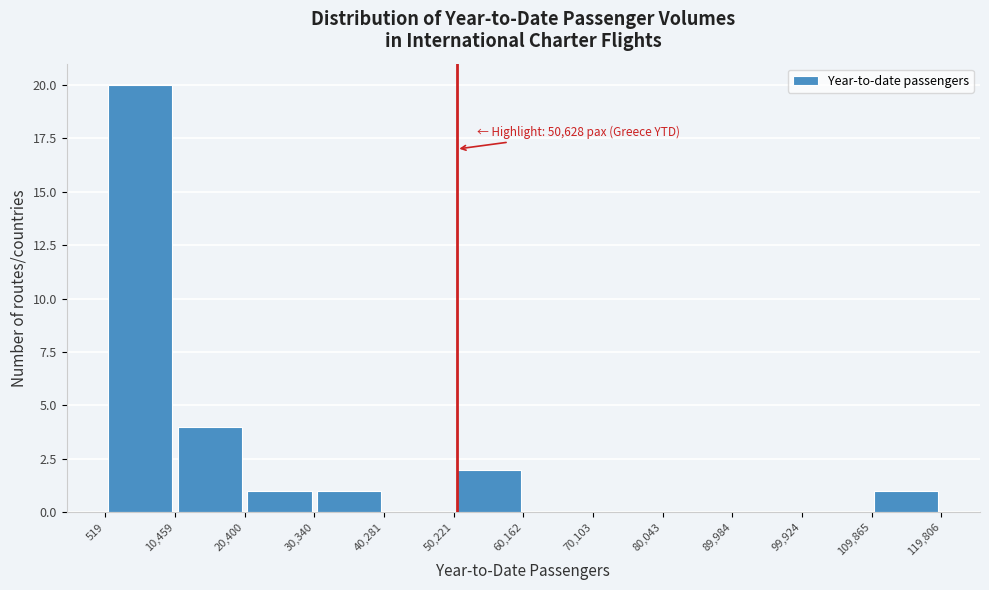

Over which range of the x-axis is the bar tallest?

519 to 10,459